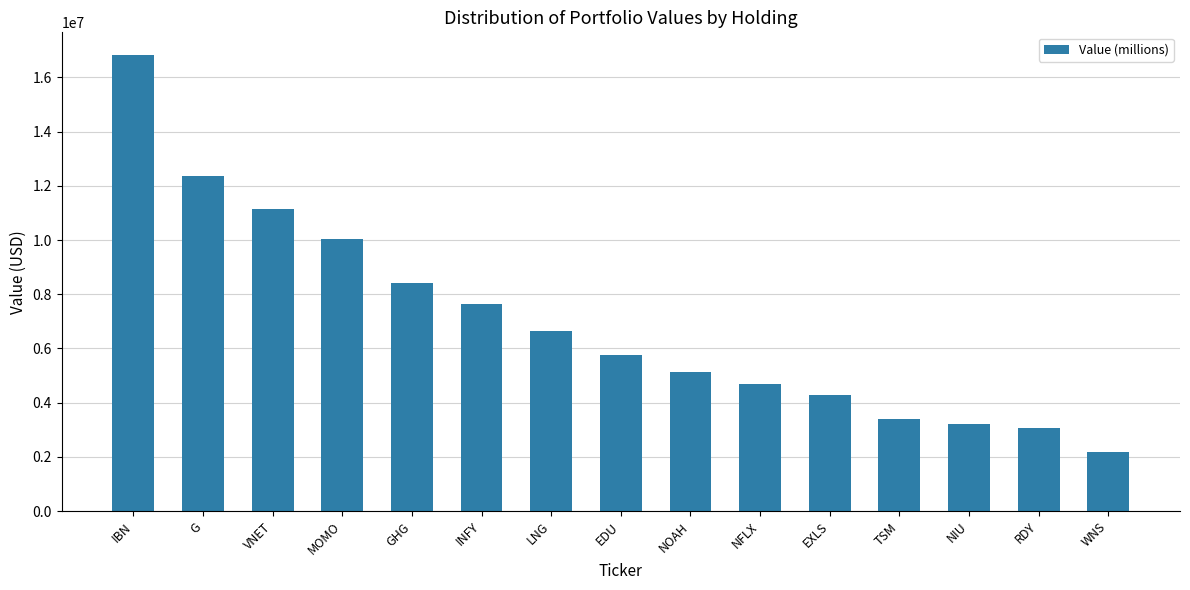

How many bars are there in total?

15